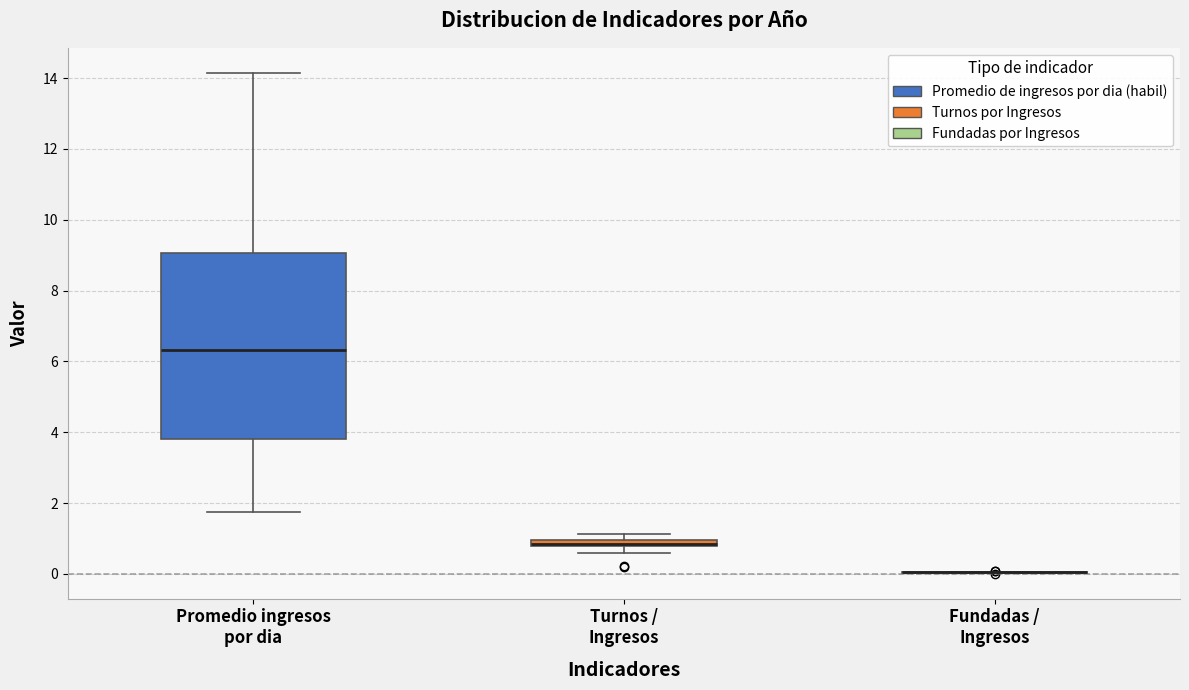

Where is the lower edge of the box for Turnos / Ingresos on the y-axis? The values are not printed on the chart, so give them approximately, as read against the axis.

0.8